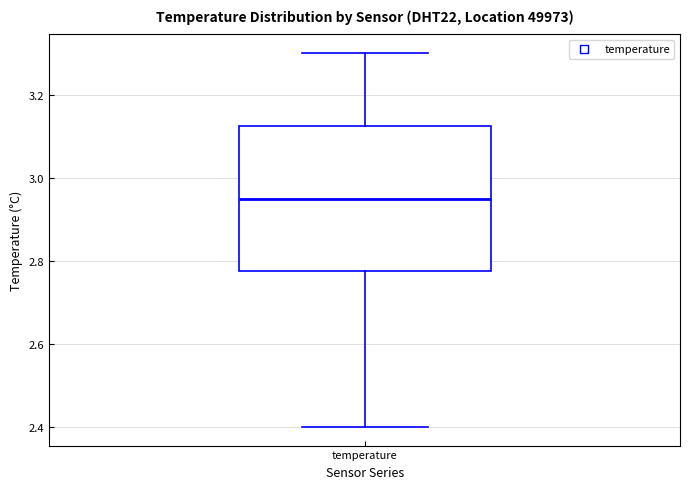

Transcribe this box plot: give where the median line is, the range the box spans, and where the two whiskers end, as read against the y-axis. The values are not printed on the chart, so give them approximately, as read against the axis.

median 2.96, box 2.78 to 3.12, whiskers 2.40 to 3.30